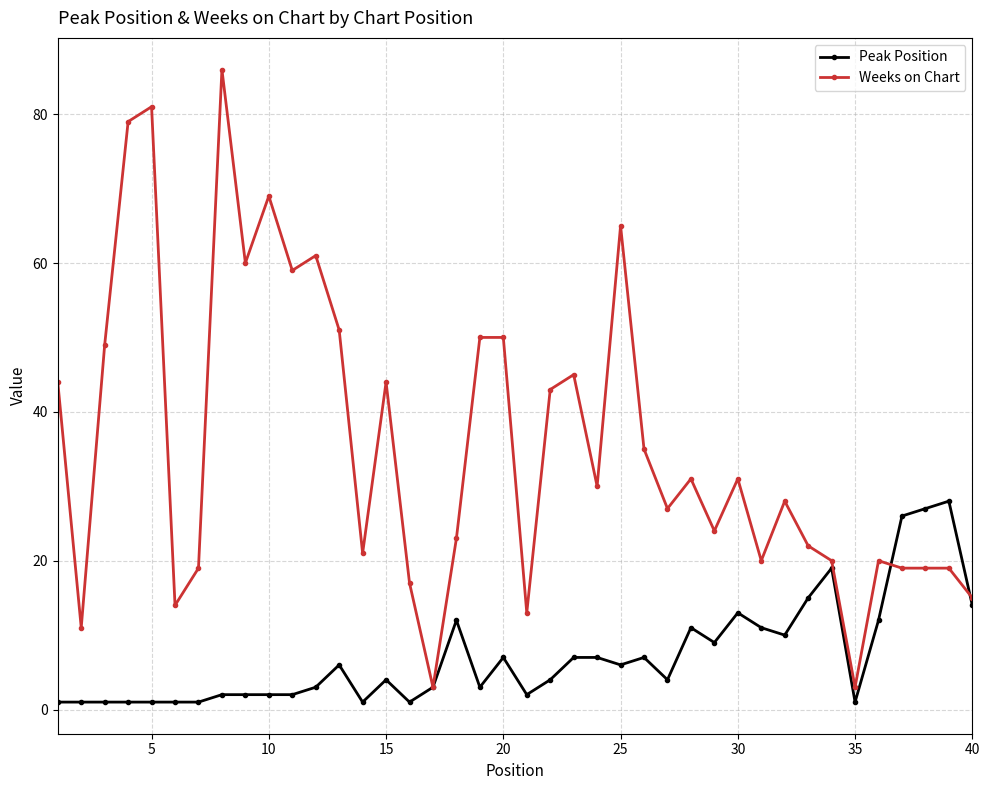

What is the lowest value of the Weeks on Chart series?

3